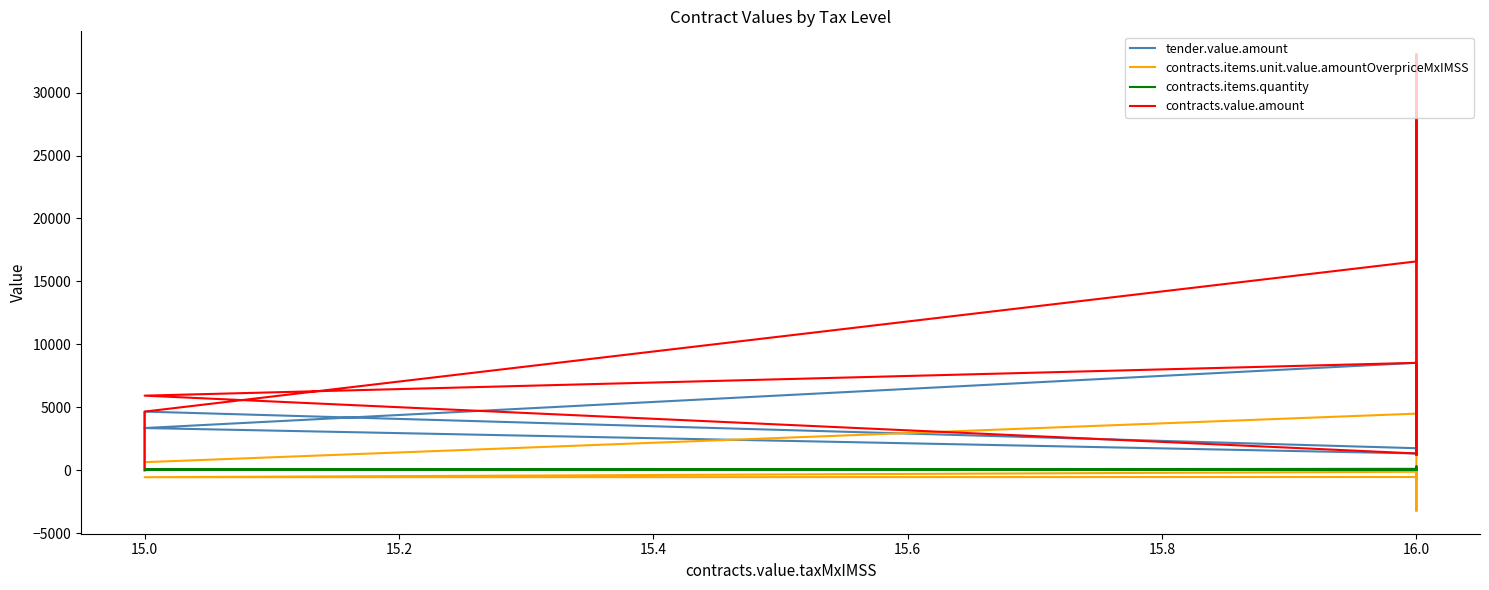

What is the maximum value shown in the chart?

33060.0